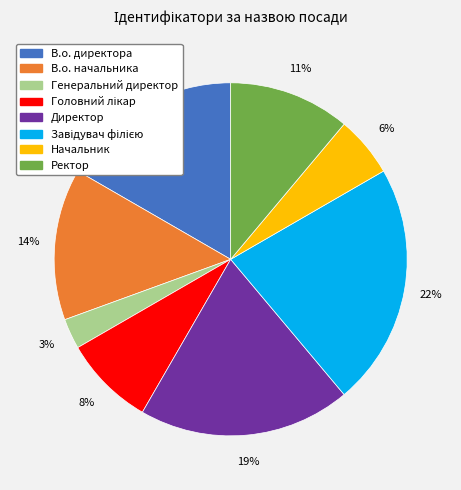

To the nearest percent, what is the difference between the largest and smallest slice percentages?

19%